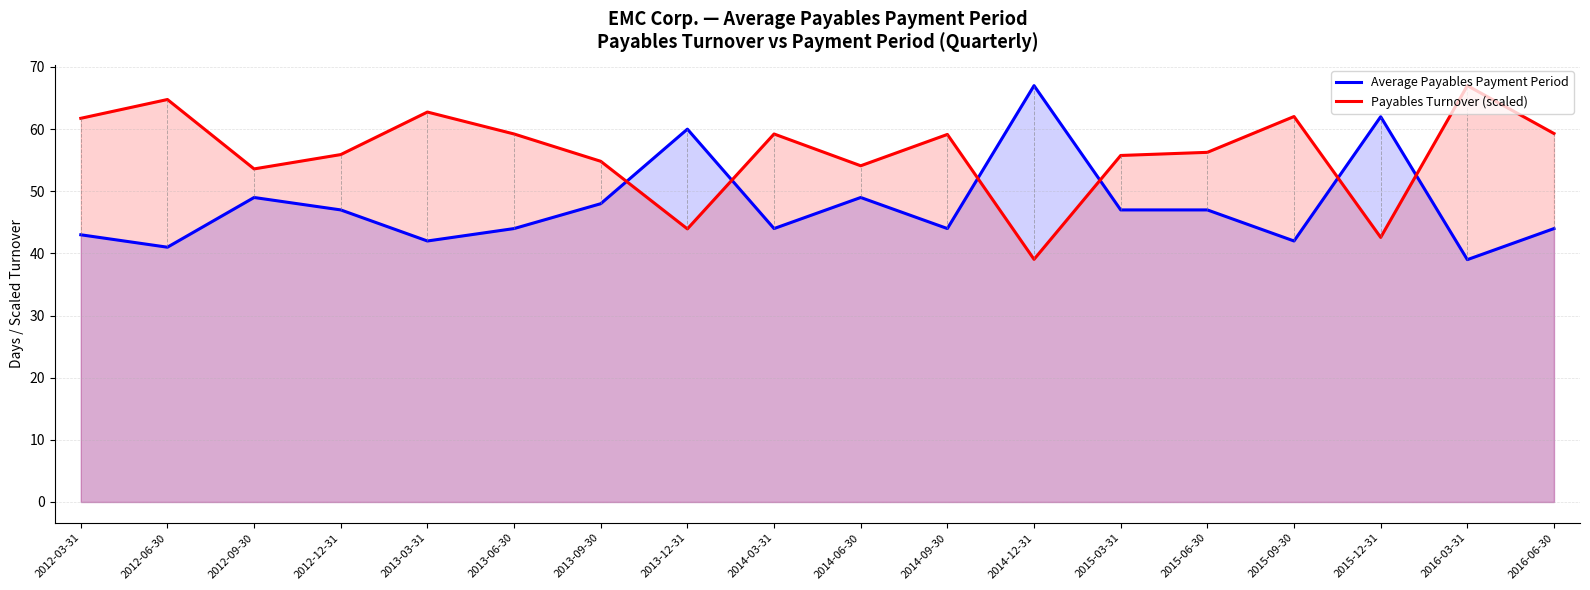

Between 2012-12-31 and 2014-12-31, which is larger?

2014-12-31